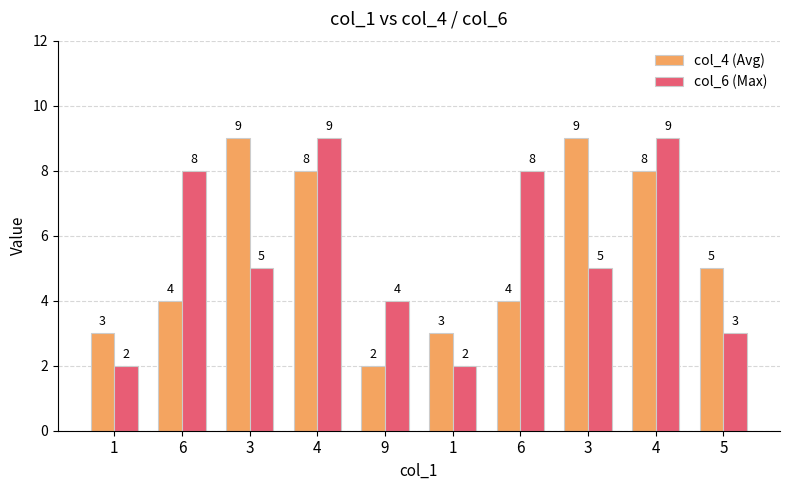

At how many categories does at least one series exceed 7?

6